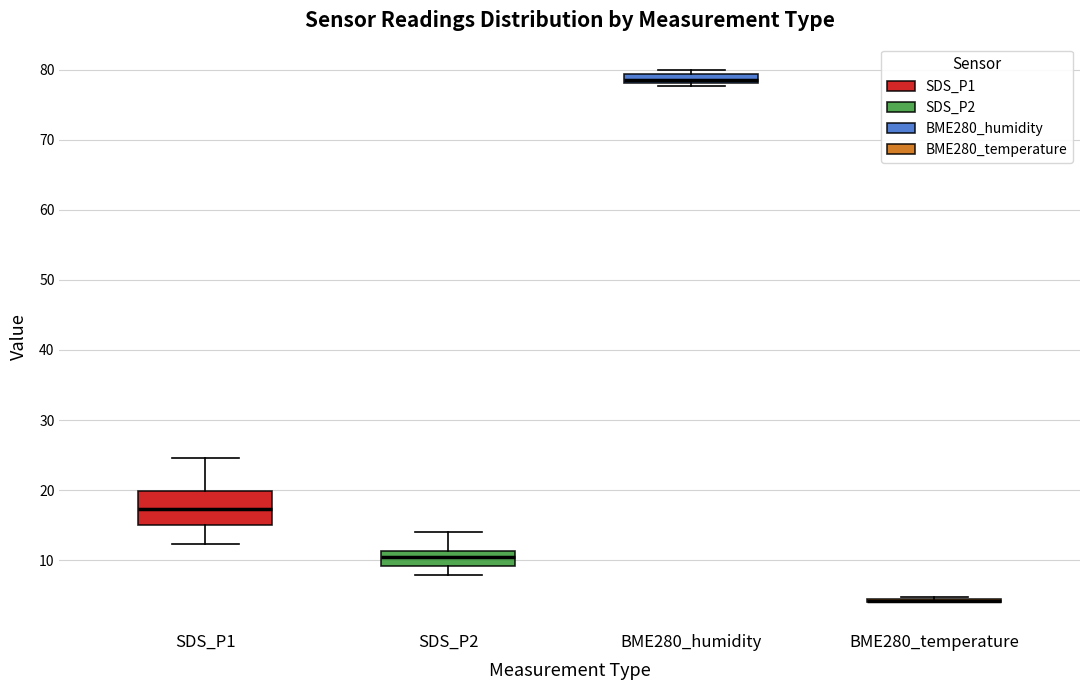

Where is the upper edge of the box for BME280_humidity on the y-axis? The values are not printed on the chart, so give them approximately, as read against the axis.

79